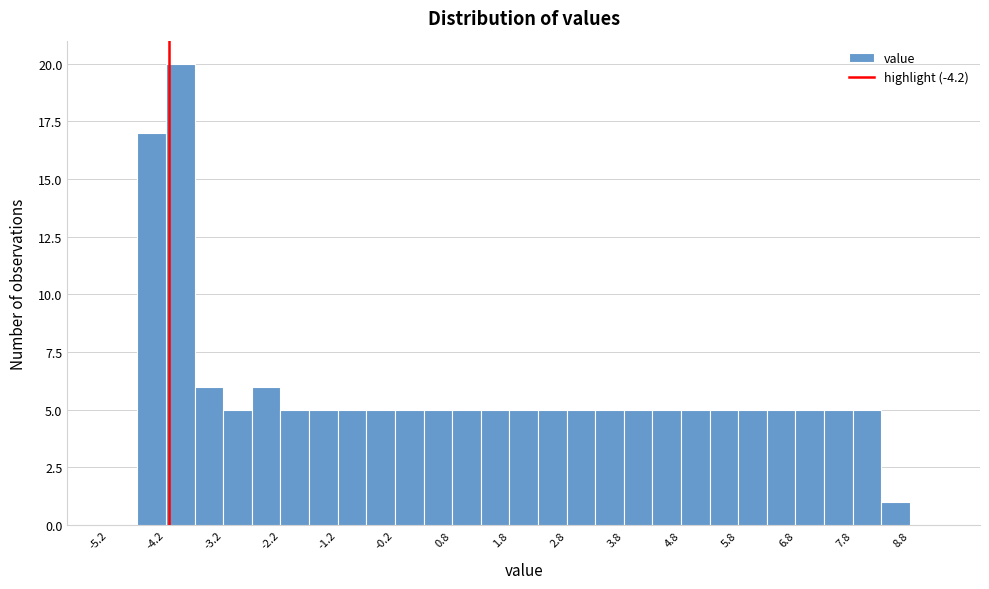

Reading left to right, transcribe this chart: for each bar, give the range it covers on the x-axis and its height. Neither the bar edges nor the heights are printed on the chart, so give them approximately, as read against the axes.

-5.25 to -4.75: 0
-4.75 to -4.25: 17
-4.25 to -3.75: 20
-3.75 to -3.25: 6
-3.25 to -2.75: 5
-2.75 to -2.25: 6
-2.25 to -1.75: 5
-1.75 to -1.25: 5
-1.25 to -0.75: 5
-0.75 to -0.25: 5
-0.25 to 0.25: 5
0.25 to 0.75: 5
0.75 to 1.25: 5
1.25 to 1.75: 5
1.75 to 2.25: 5
2.25 to 2.75: 5
2.75 to 3.25: 5
3.25 to 3.75: 5
3.75 to 4.25: 5
4.25 to 4.75: 5
4.75 to 5.25: 5
5.25 to 5.75: 5
5.75 to 6.25: 5
6.25 to 6.75: 5
6.75 to 7.25: 5
7.25 to 7.75: 5
7.75 to 8.25: 5
8.25 to 8.75: 1
8.75 to 9.25: 0